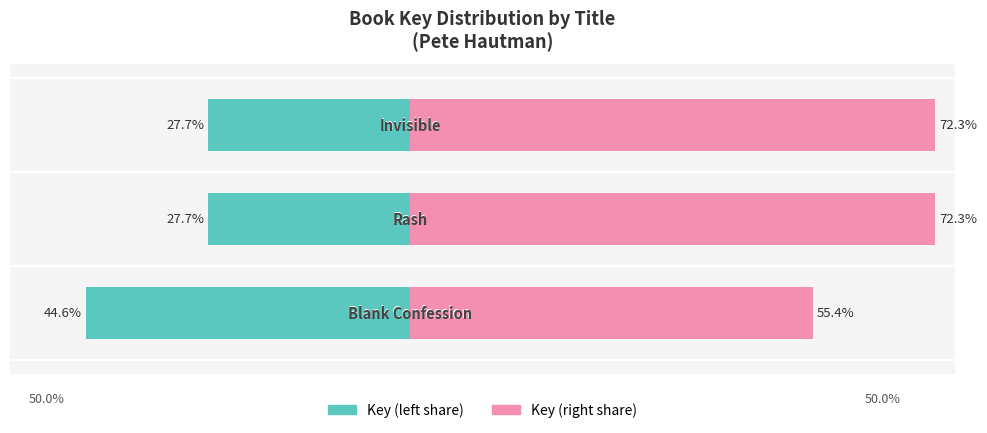

Read the Key (right portion) value at −40.

72.3